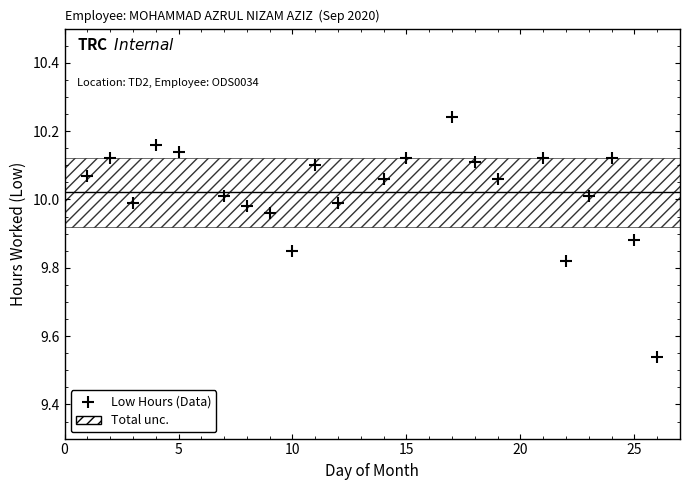

What is the range of Y values (max minus min)?

0.7